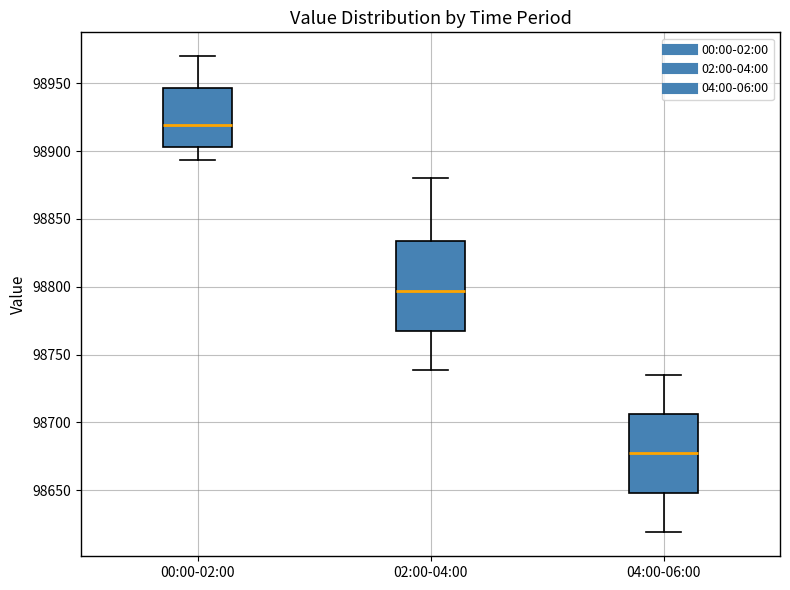

Reading left to right, transcribe this box plot: for each box, give where its median line is, the range the box spans, and where its two whiskers end, as read against the y-axis. The values are not printed on the chart, so give them approximately, as read against the axis.

00:00-02:00: median 98920, box 98905 to 98945, whiskers 98895 to 98970
02:00-04:00: median 98795, box 98770 to 98835, whiskers 98740 to 98880
04:00-06:00: median 98675, box 98650 to 98705, whiskers 98620 to 98735